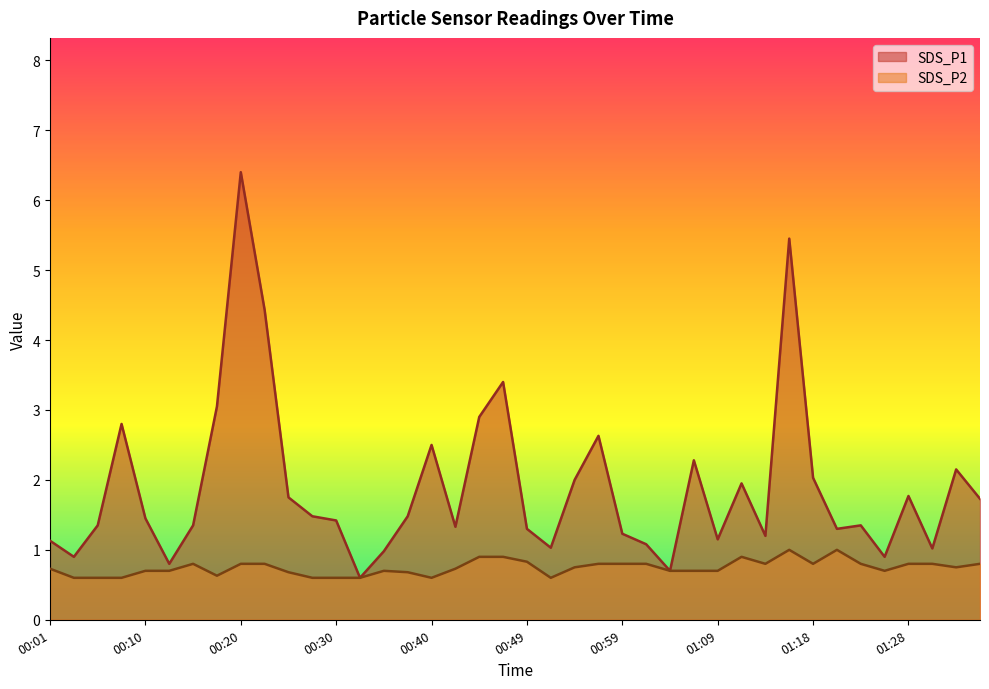

True or false: SDS_P2 and SDS_P1 cross at least once.

False